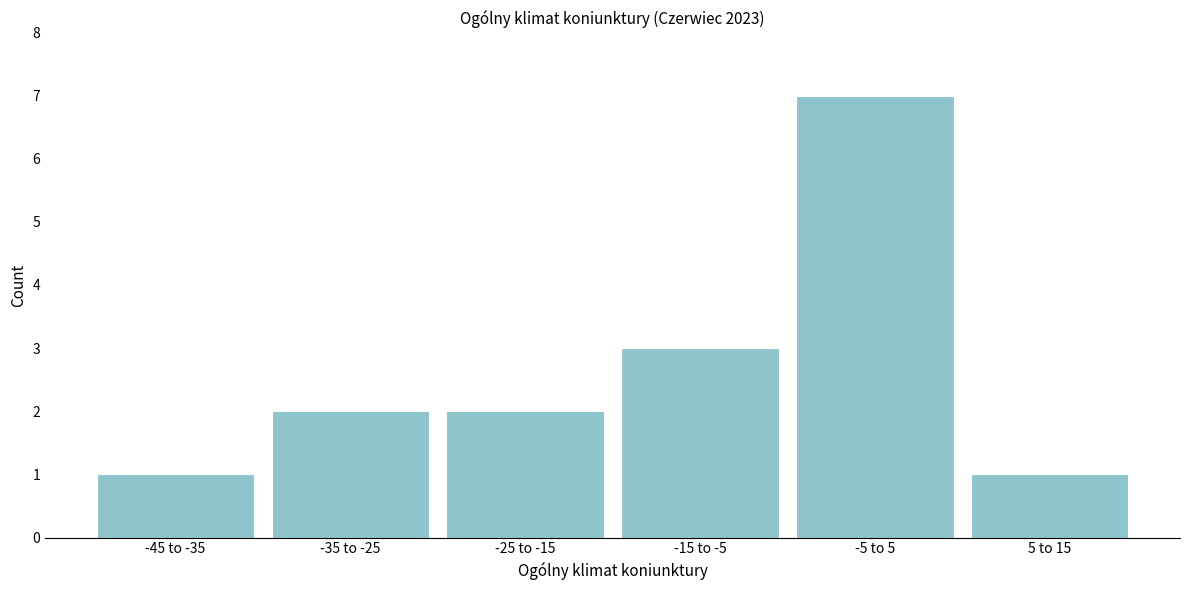

Reading left to right, transcribe all the data shown in this chart.

1	2	2	3	7	1